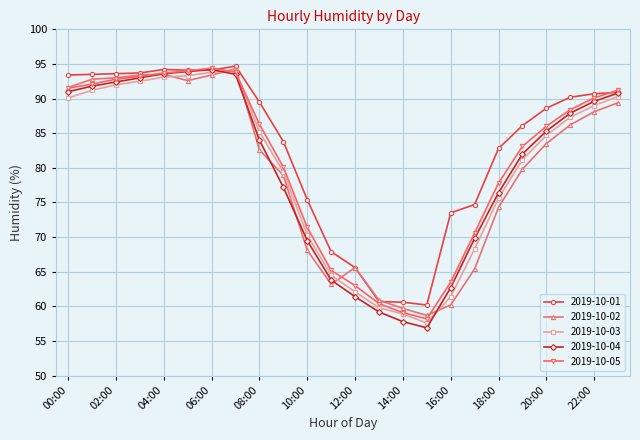

Which series has the largest total across all categories?

2019-10-01